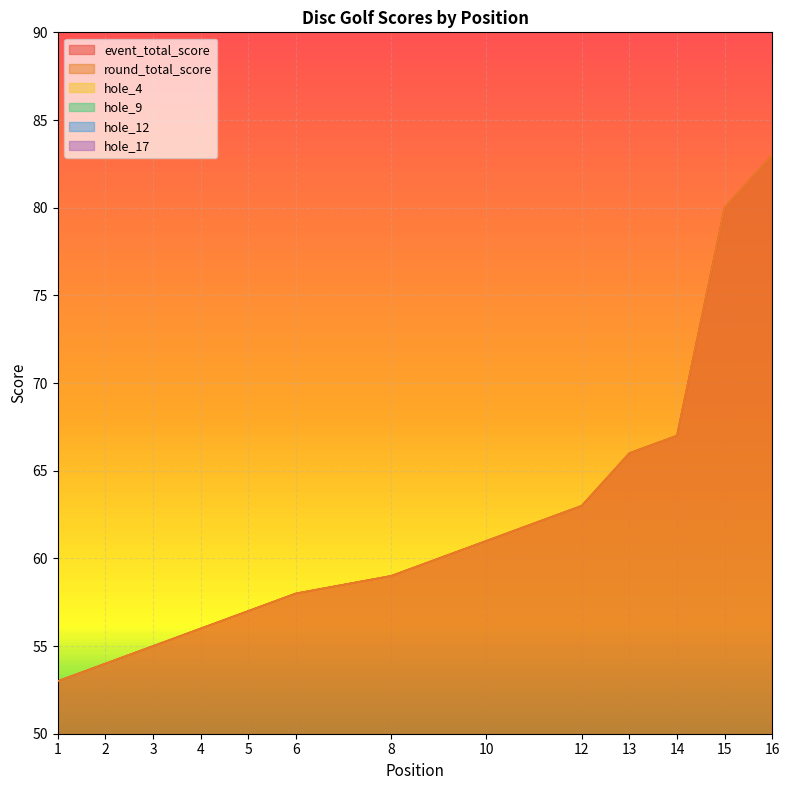

At which category does the chart reach its minimum across all series?

2